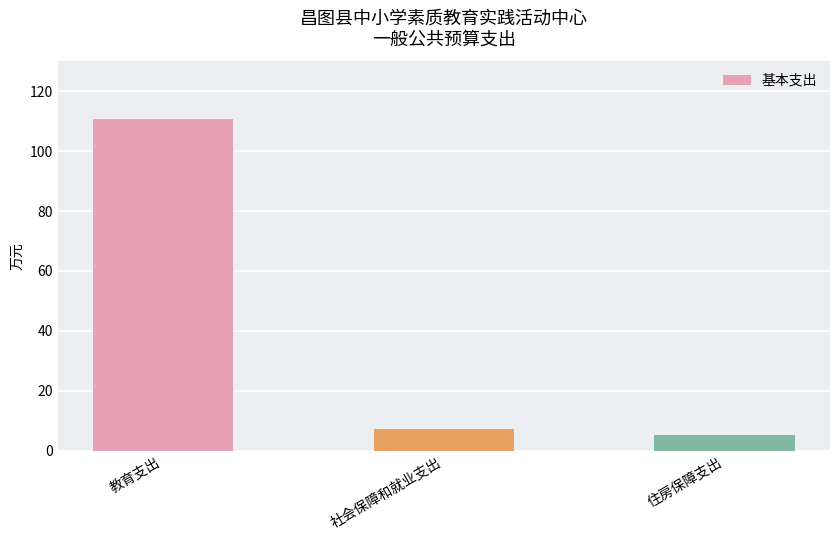

The chart shows a value of 110.7 at 教育支出. True or false?

True